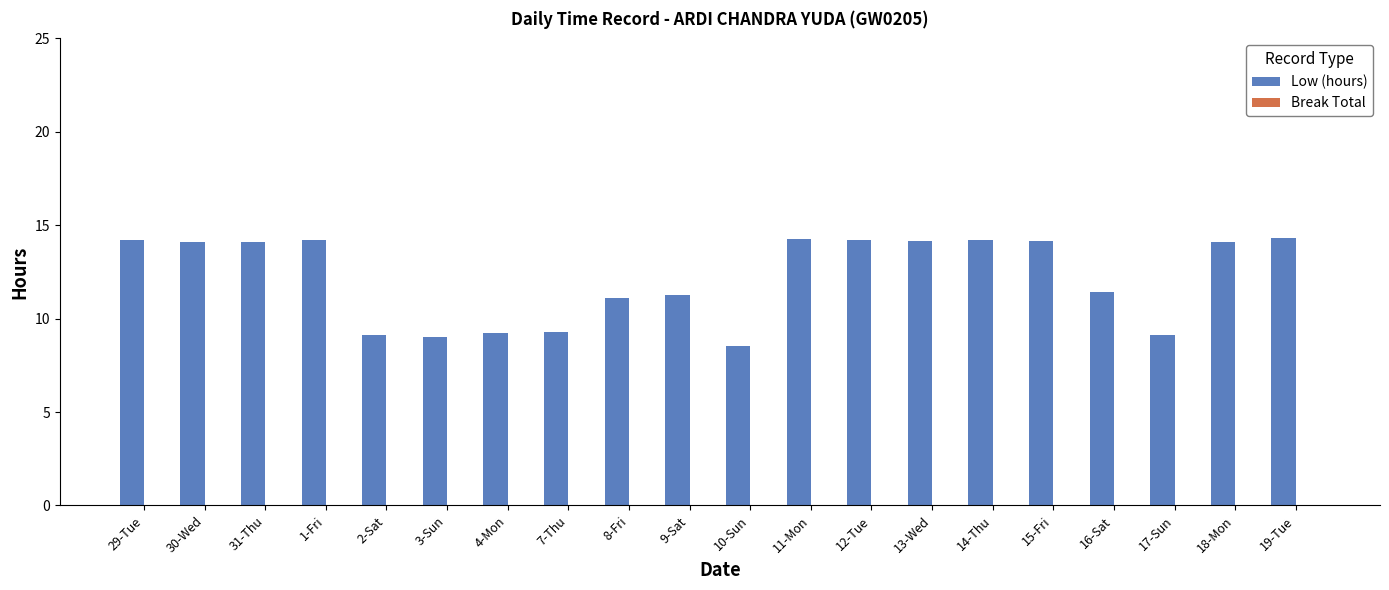

What is the ratio of the value at 15-Fri to the value at 29-Tue?

1.0